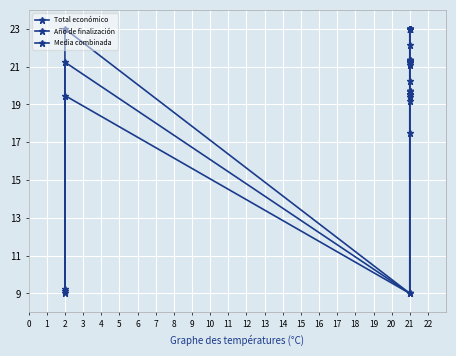

Is the value of Año de finalización at 21 greater than the value of Media combinada at 21?

No